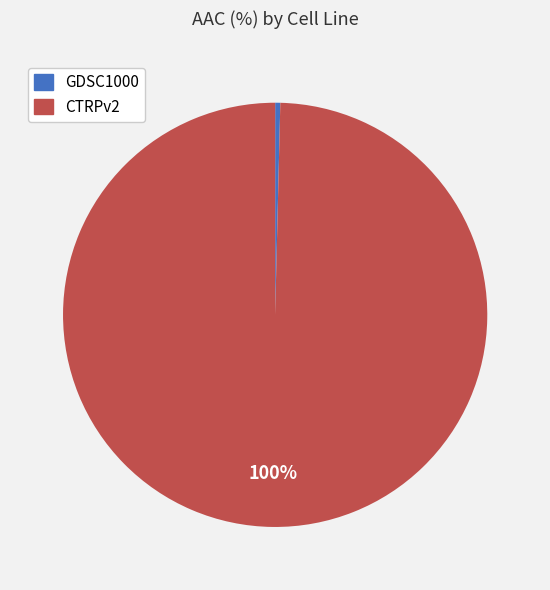

Count the number of slices in the pie.

2